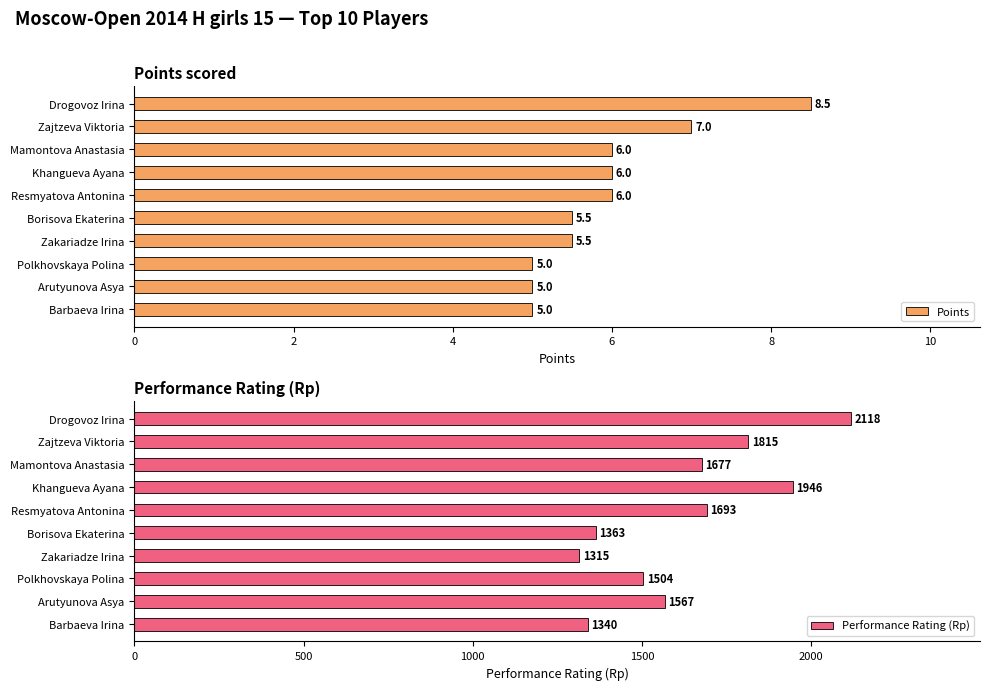

What is the value of the Performance Rating (Rp) bar at the 3rd from the left?

1677.0